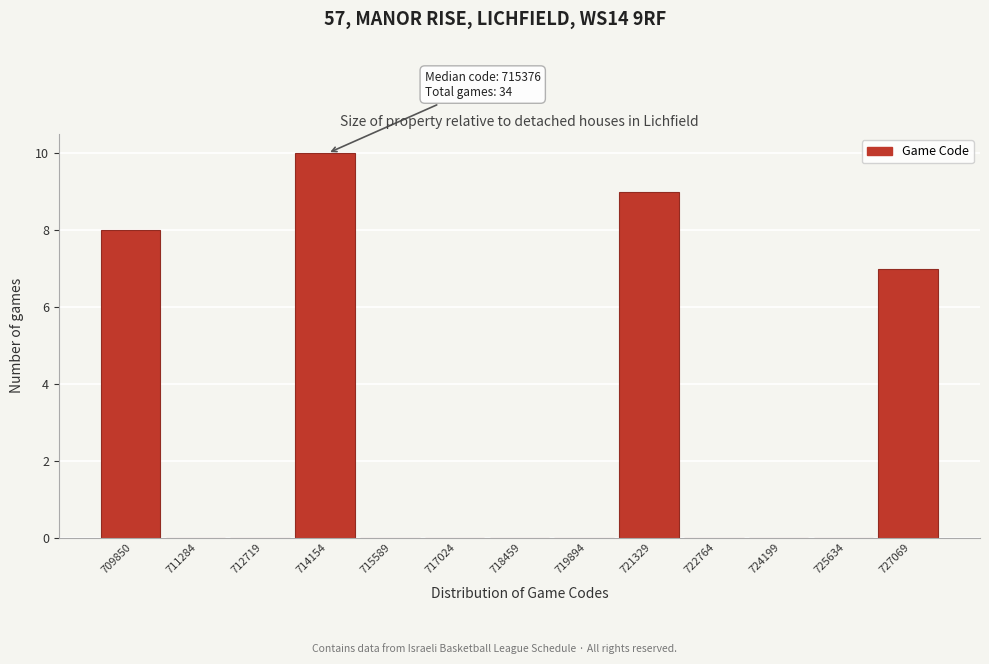

Reading left to right, extract all data points from this chart.

709850=8	711284=0	712719=0	714154=10	715589=0	717024=0	718459=0	719894=0	721329=9	722764=0	724199=0	725634=0	727069=7